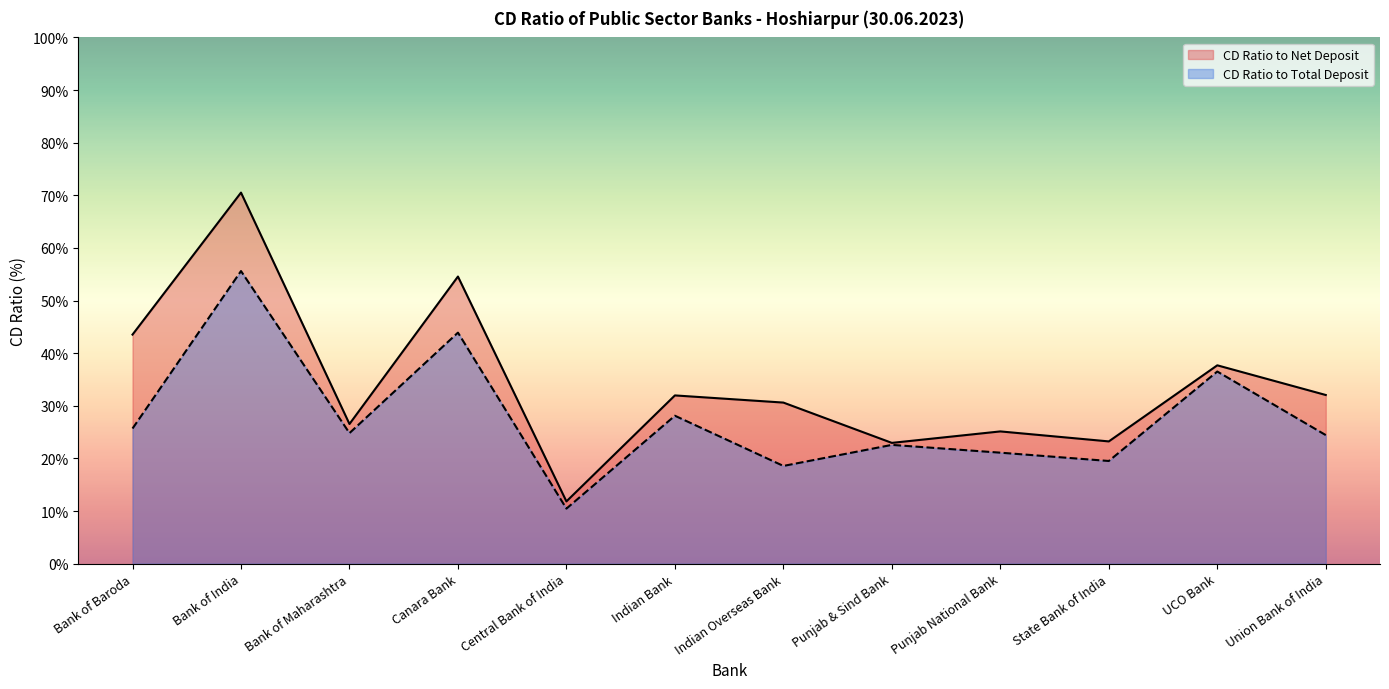

What is the value of the CD Ratio to Total Deposit point at the 1st from the left?

25.7